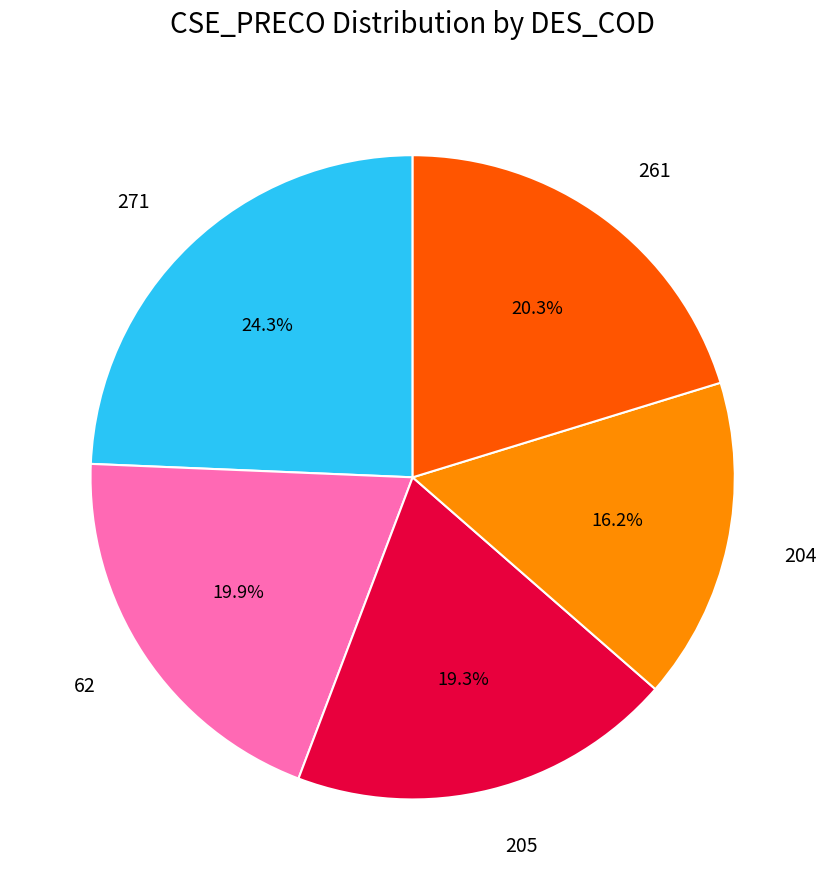

Combined, do 204 and 261 account for over 50%?

No